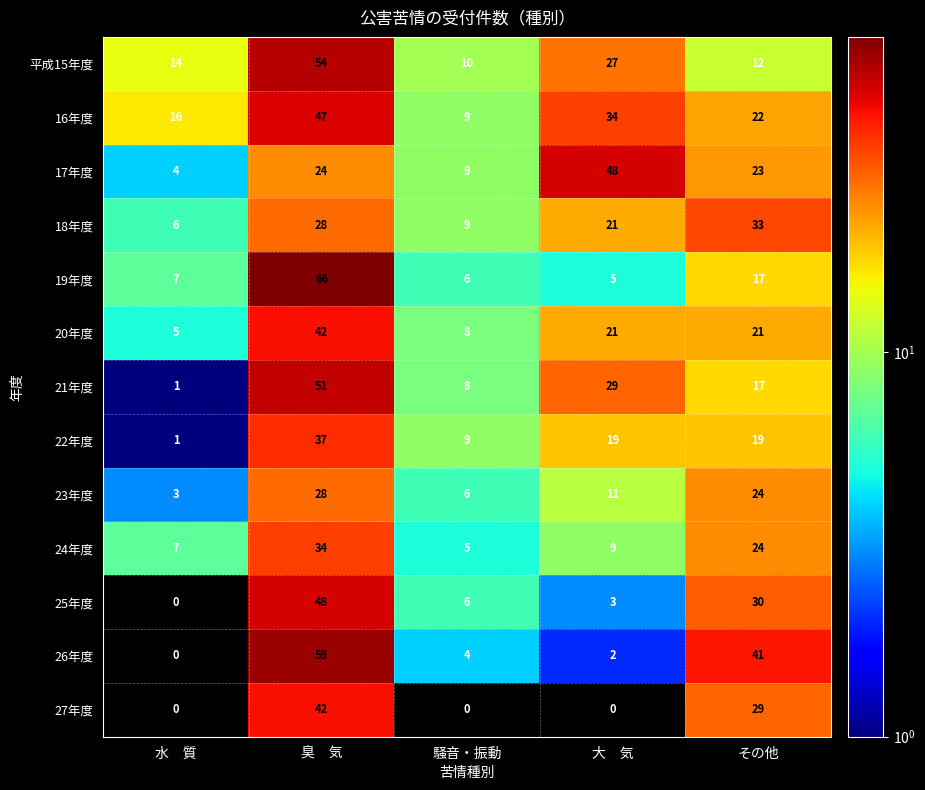

What is the average value of the 19年度 series?

20